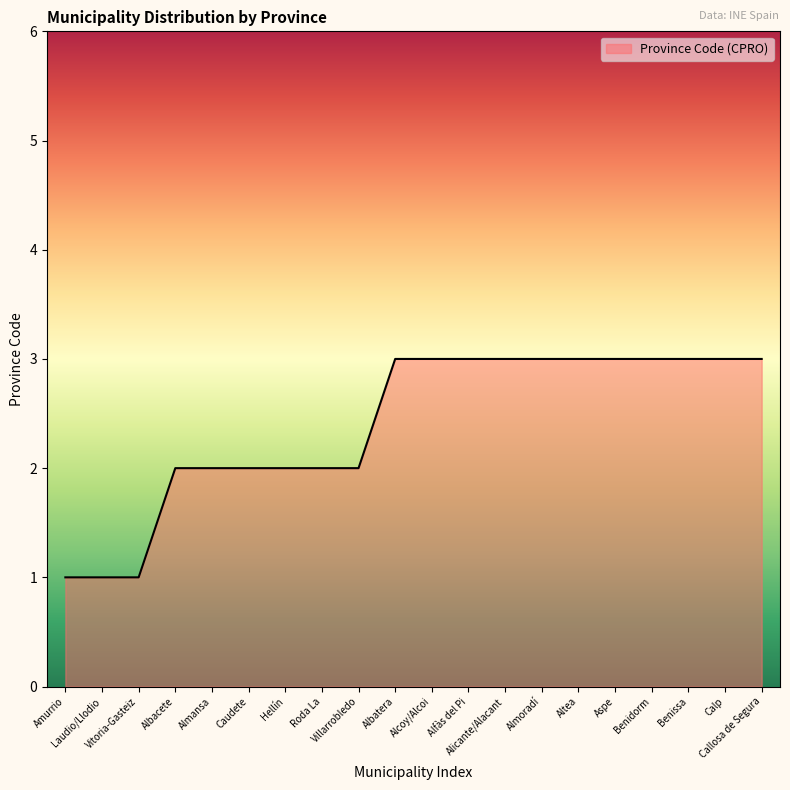

What is the smallest value displayed?

1